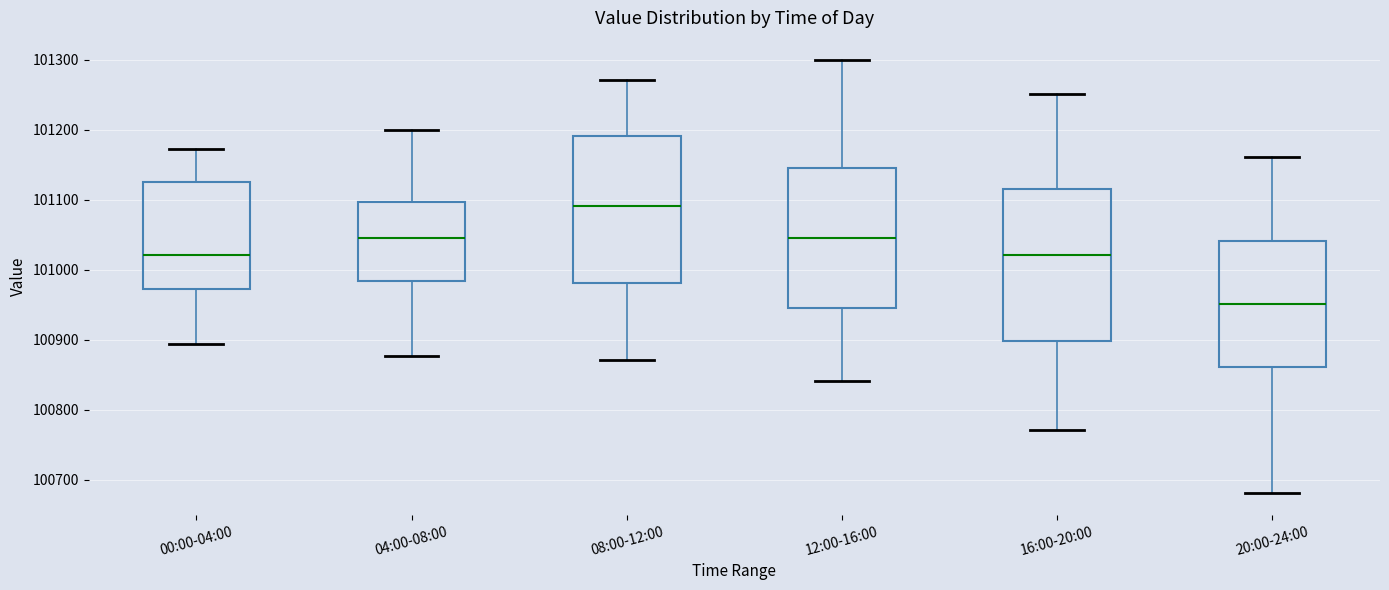

Which box's median line is the highest?

08:00-12:00